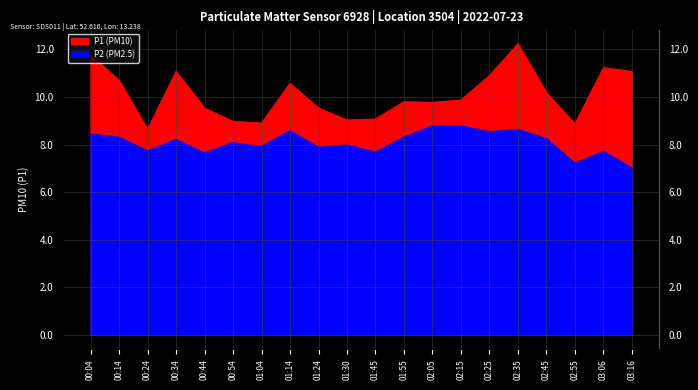

What is the difference between the maximum and second lowest values in the P2 series?

1.6